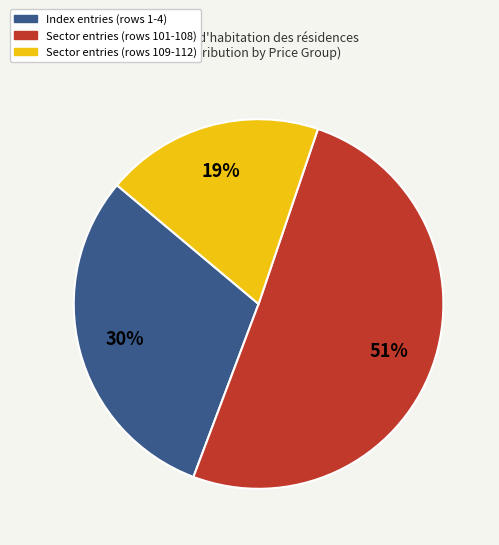

Is there any slice that represents more than half of the pie?

Yes